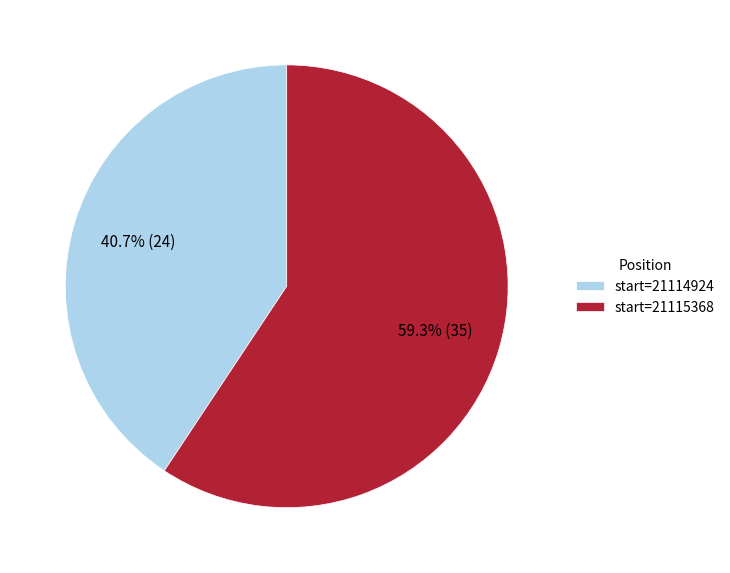

Which category accounts for the majority?

start=21115368